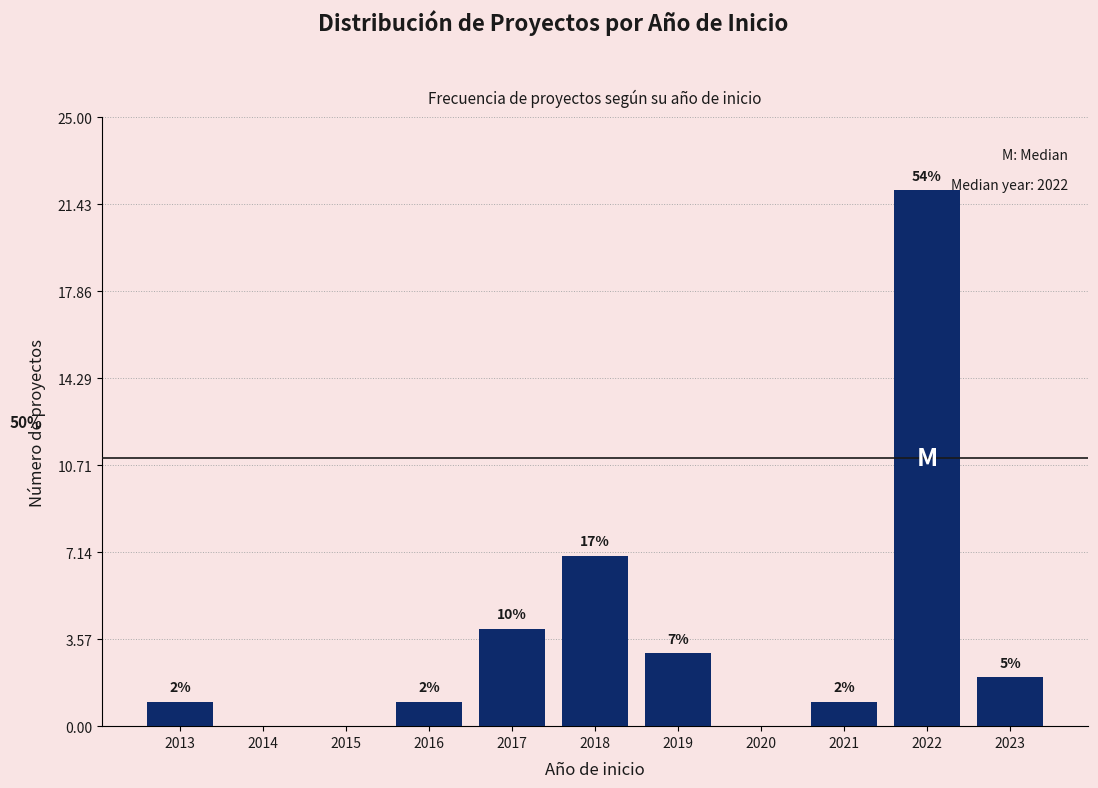

Reading left to right, list all the values displayed in this chart.

2013=1	2014=0	2015=0	2016=1	2017=4	2018=7	2019=3	2020=0	2021=1	2022=22	2023=2